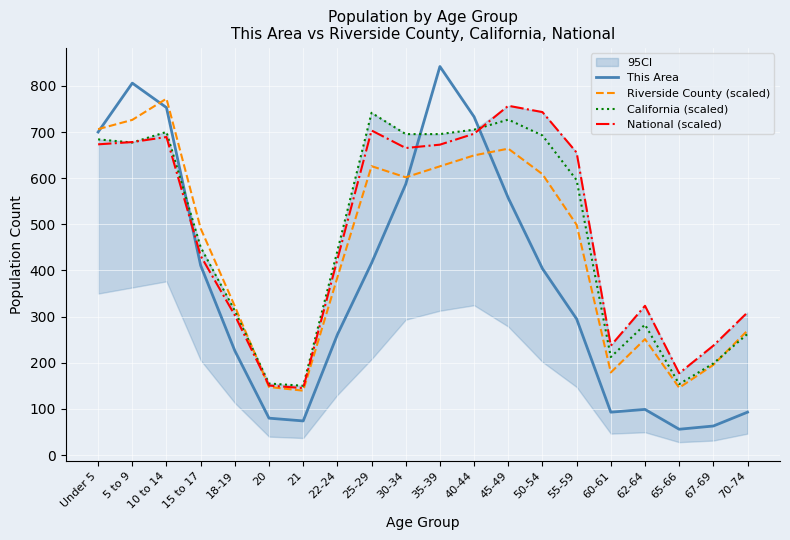

At how many categories does at least one series exceed 589?

10